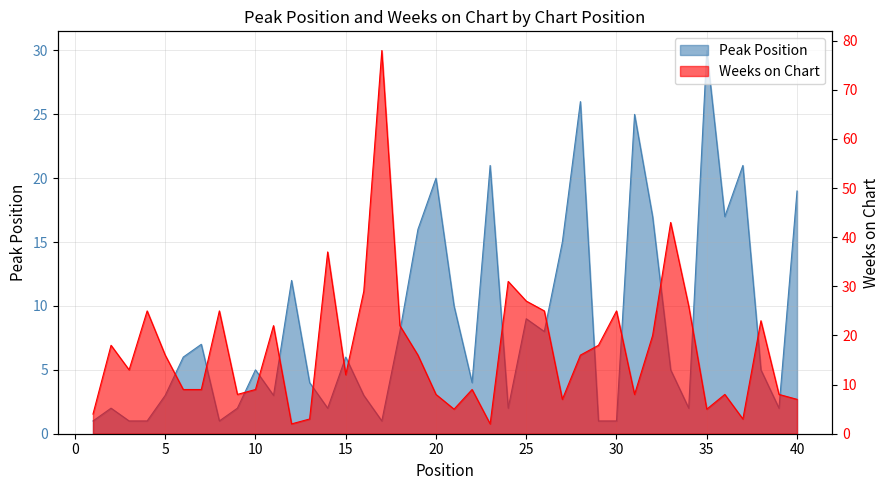

Where do Weeks on Chart and Peak Position first cross each other?

11 and 12